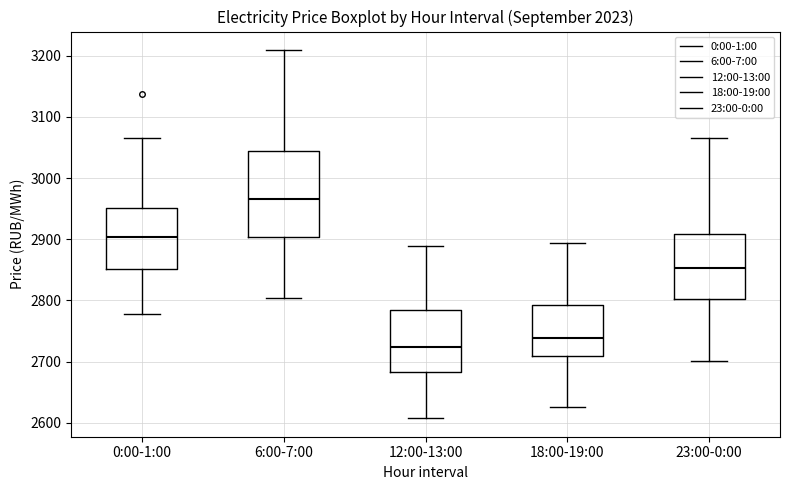

Comparing the boxes themselves (not the whiskers), which one is the tallest?

6:00-7:00